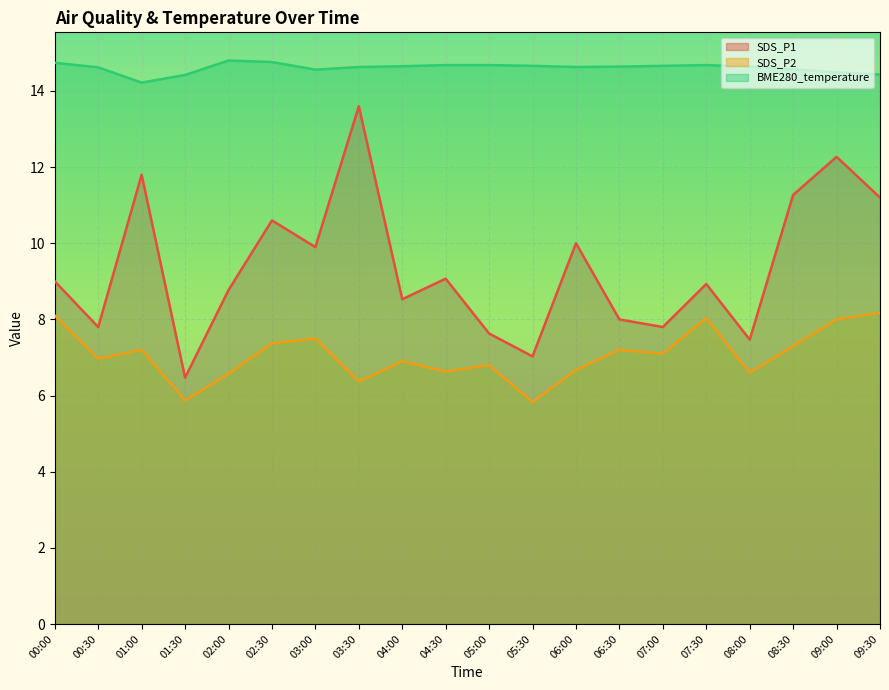

What is the value of the BME280_temperature point at the 4th from the left?

14.4